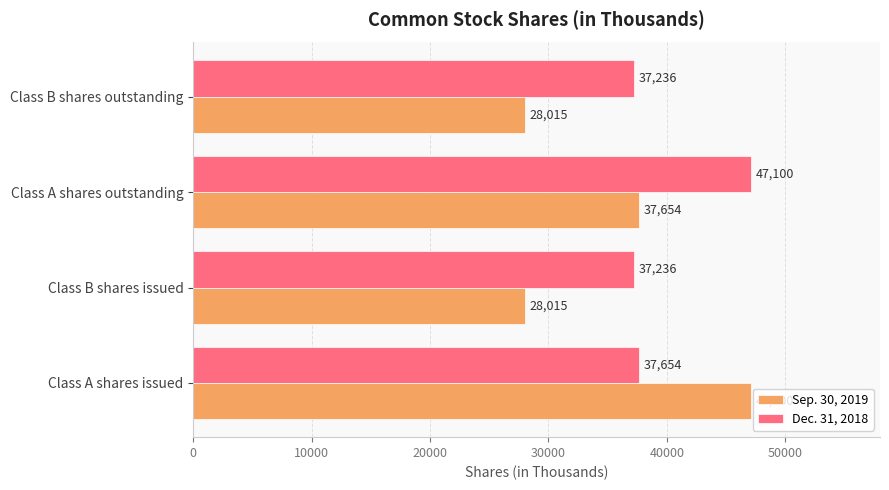

The Sep. 30, 2019 series shows 47100 at Class A shares issued. True or false?

True